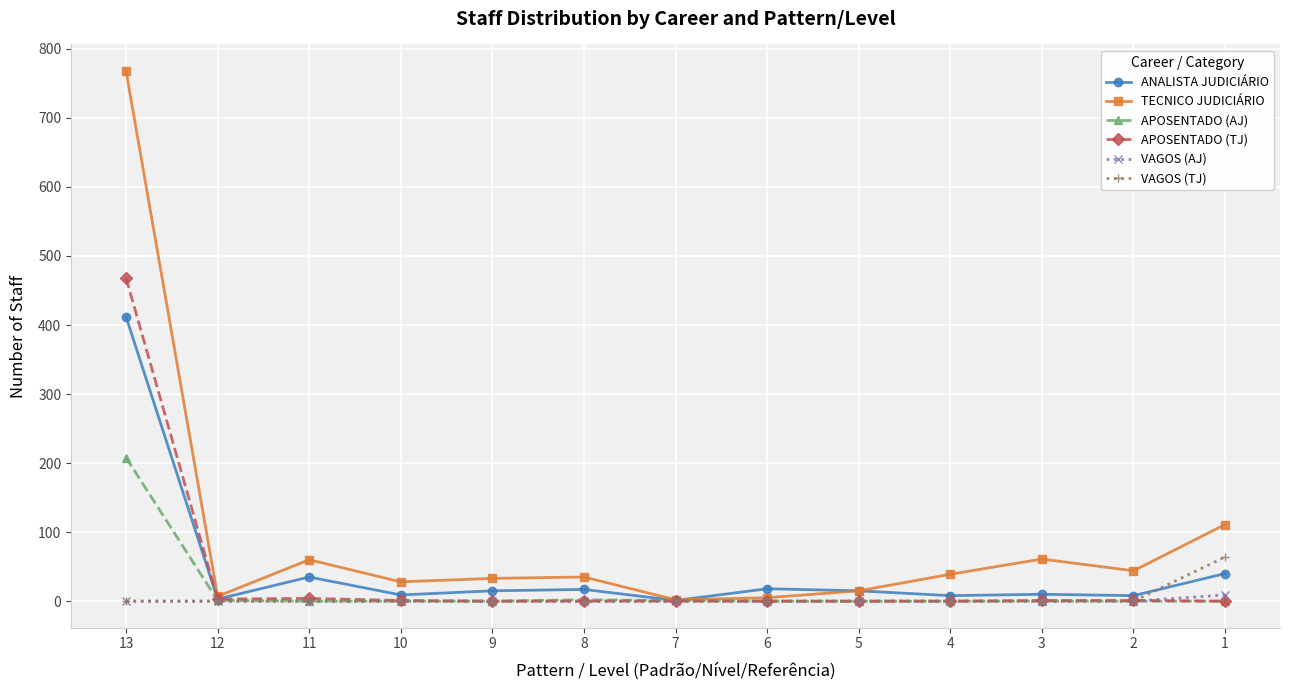

The value of VAGOS (TJ) at 1 is 18. True or false?

False